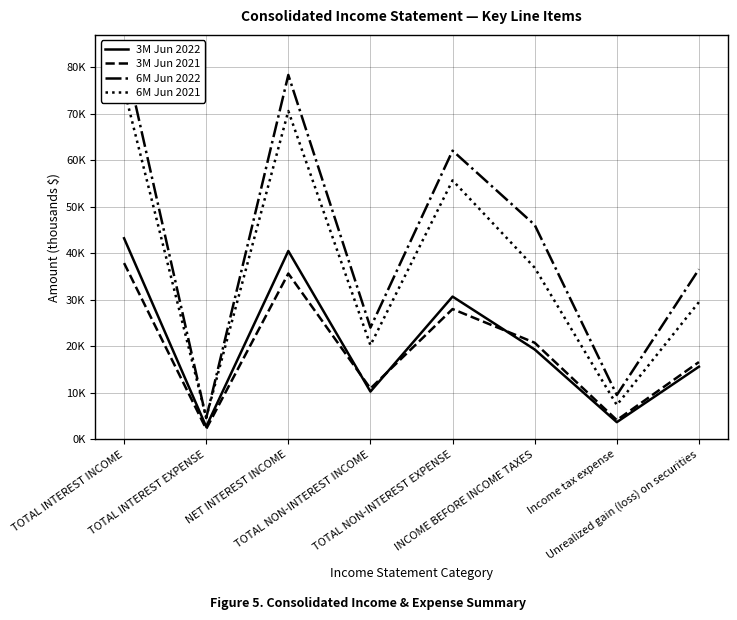

What is the value of the 3M Jun 2021 point at the 3rd from the left?

35628